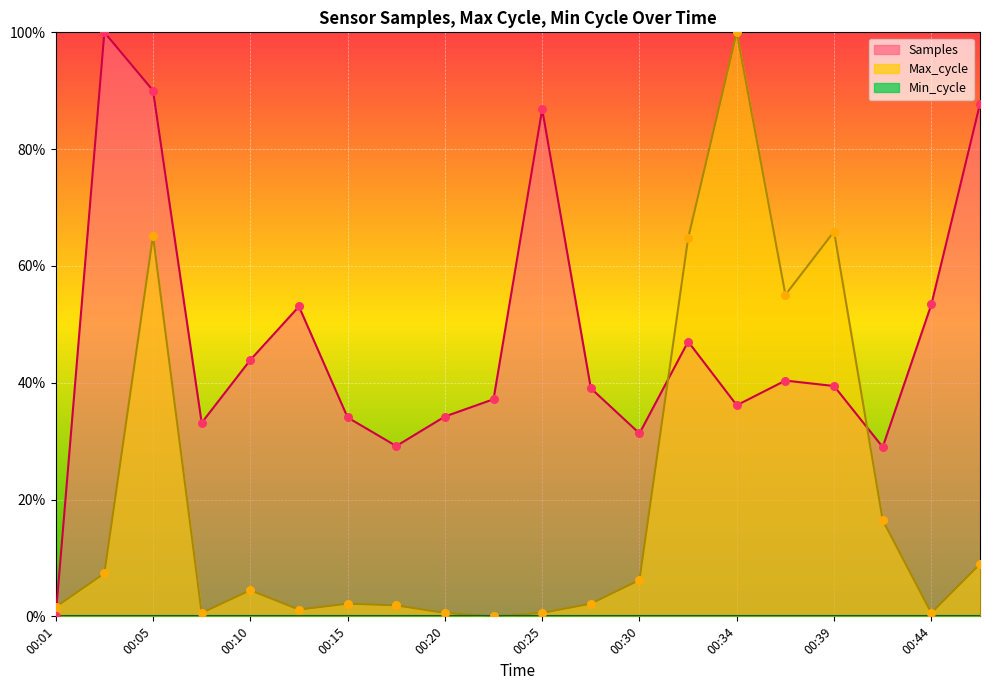

Which series reaches the maximum Y coordinate?

Samples